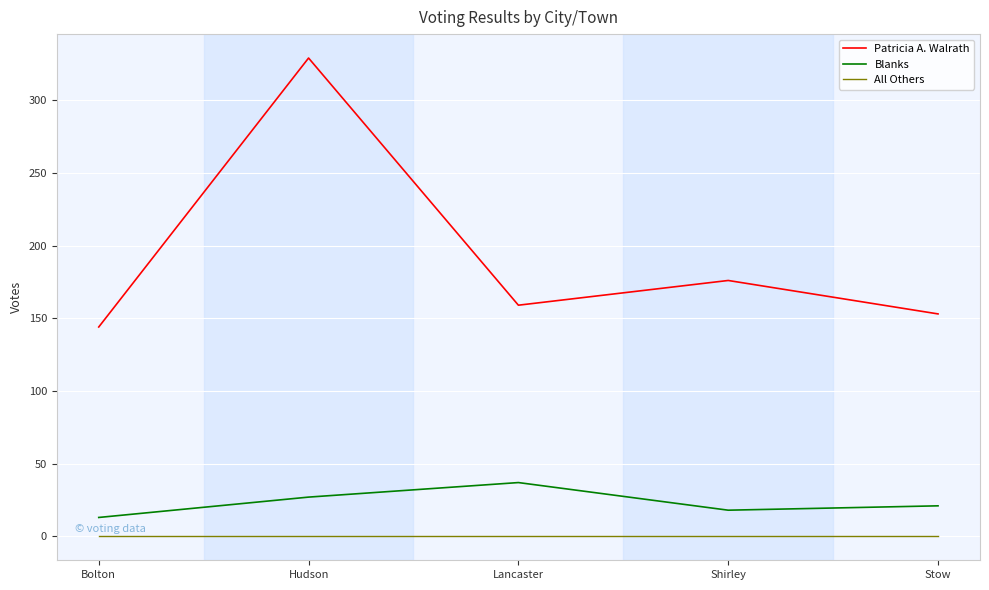

True or false: All Others and Blanks intersect in this chart.

False